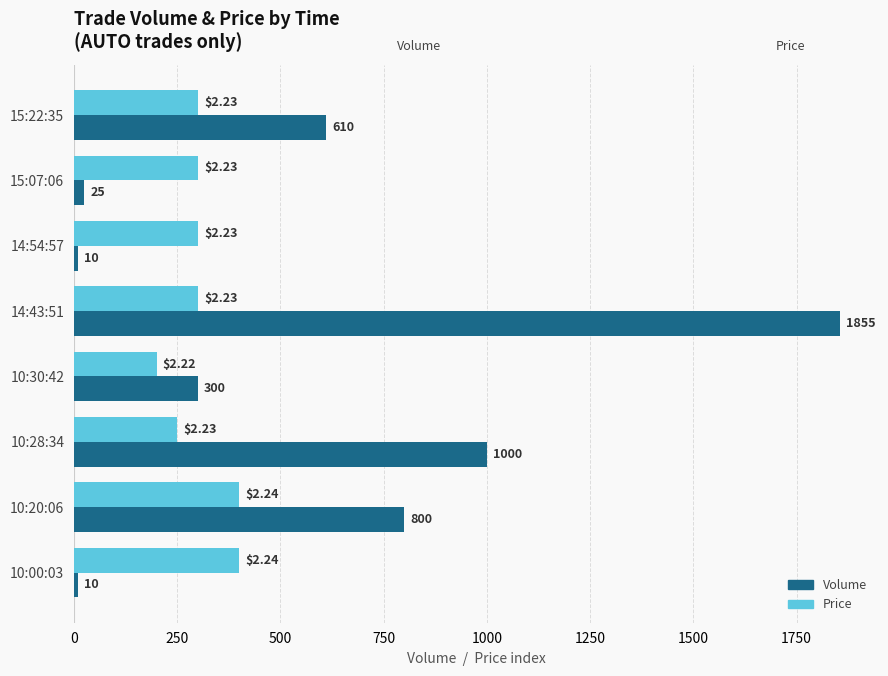

Count the number of data series in this chart.

2